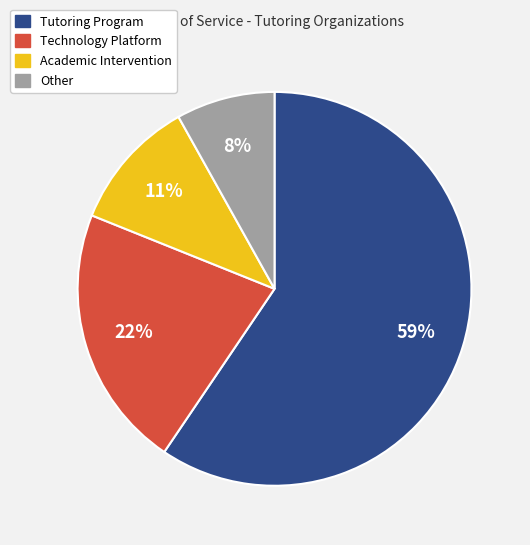

To the nearest percent, what is the difference between the largest and smallest slice percentages?

51%